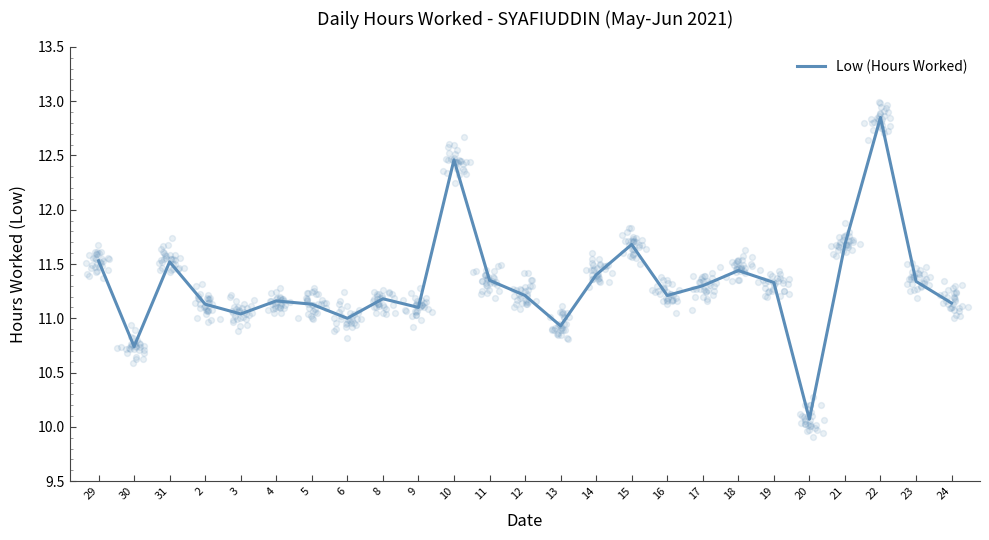

What is the change in value from 11 to 16?

-0.1